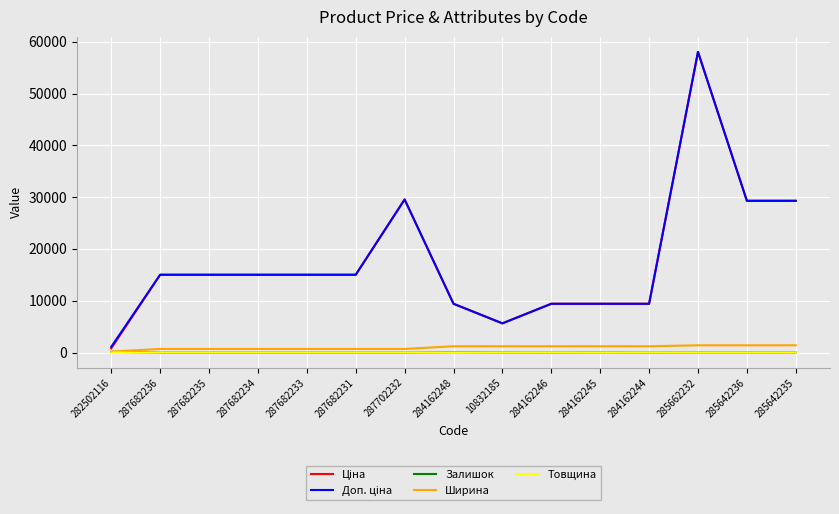

At which category is the sum across all series the highest?

285662232